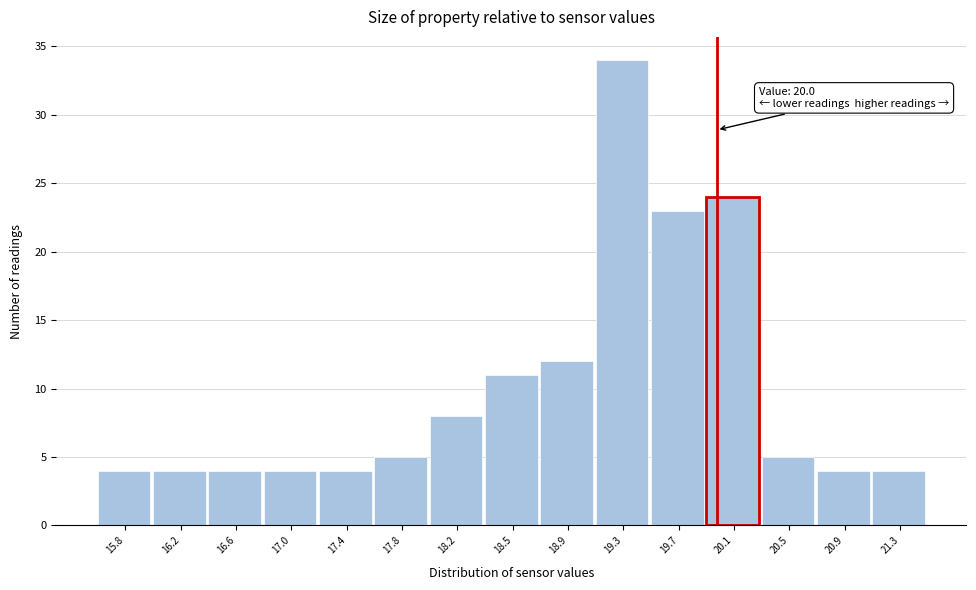

Over which range of the x-axis is the bar tallest?

19.15 to 19.55